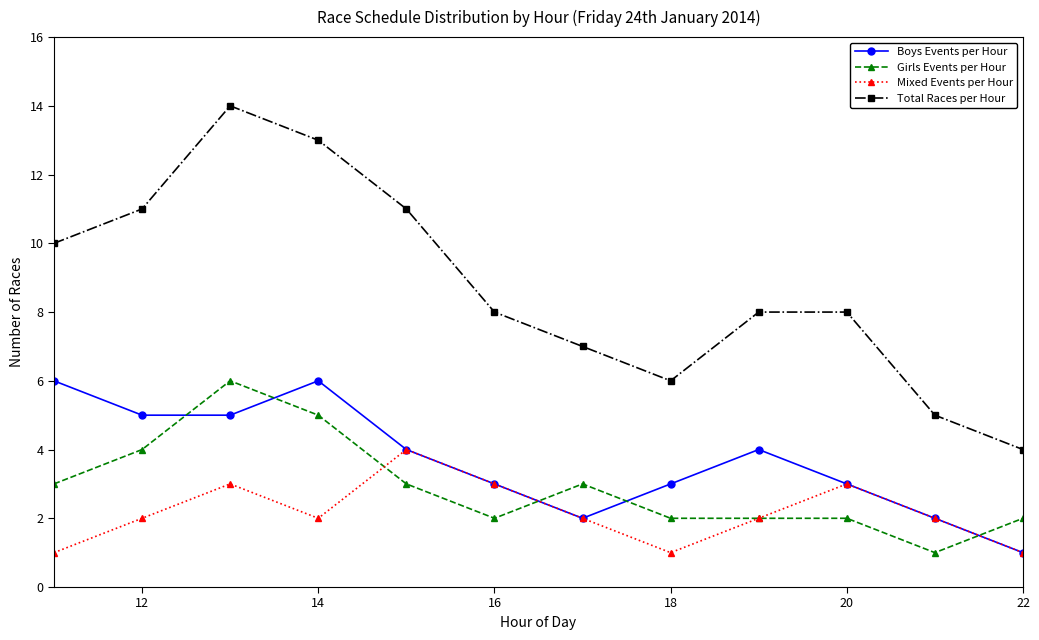

What is the maximum value for Girls Events per Hour?

6